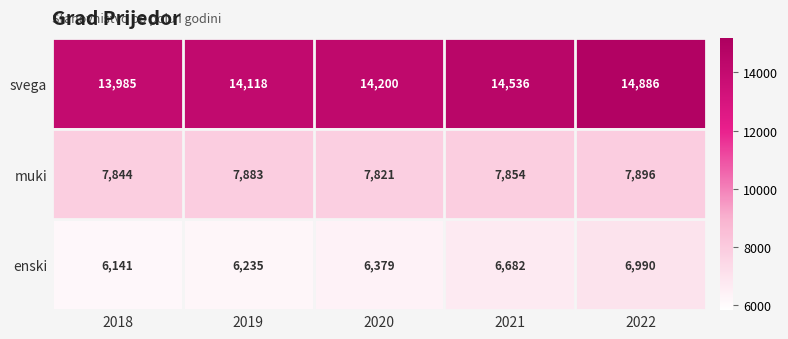

What is the difference between the second highest and minimum values in the svega series?

551